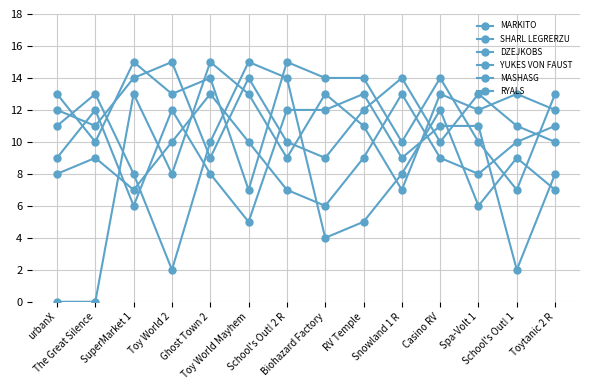

What position from the left is Snowland 1 R?

10